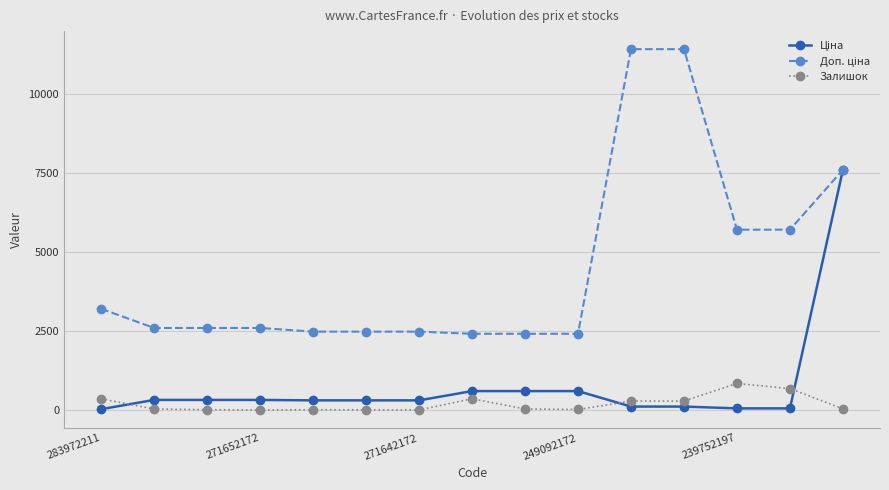

What is the value of the Залишок point at the 11th from the left?

289.0